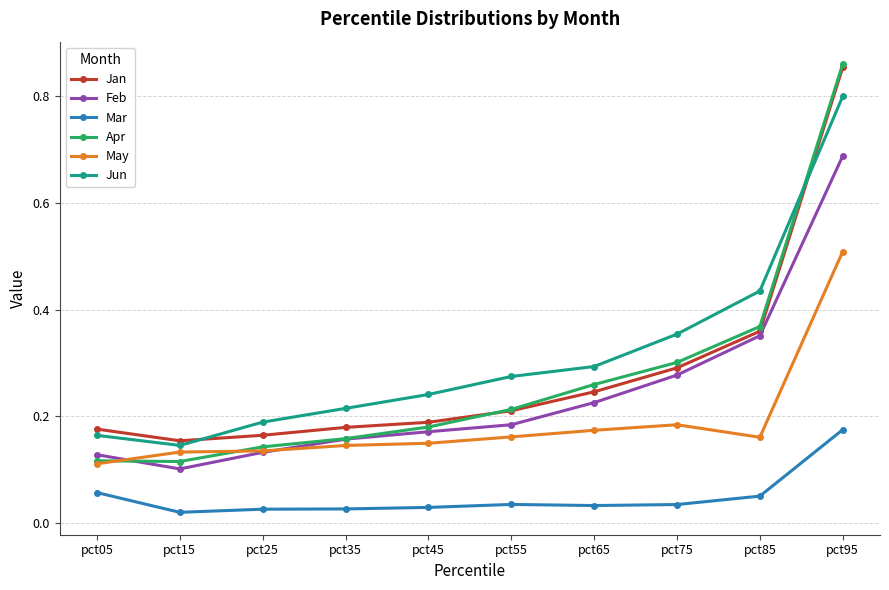

What is the total value across all series at pct75?

1.4